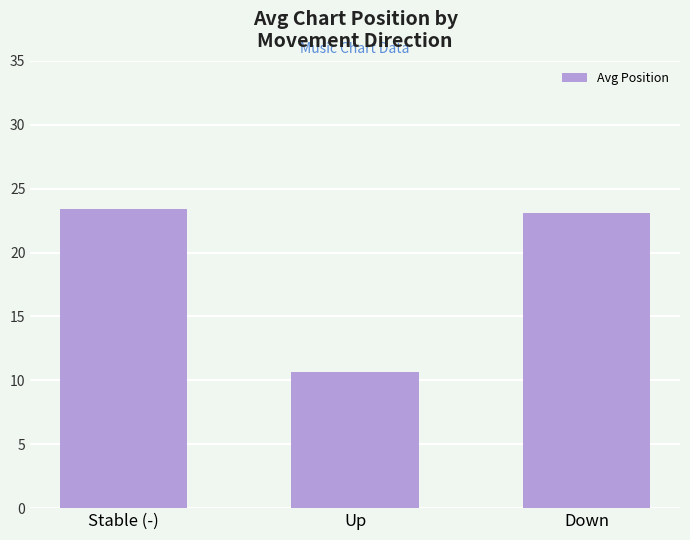

Rank the categories by value from lowest to highest.

Up, Down, Stable (-)